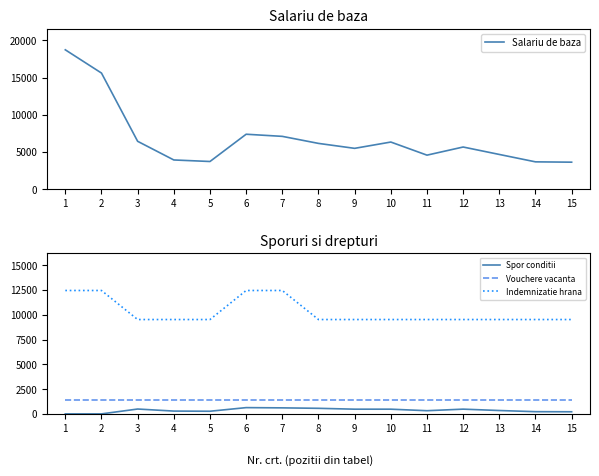

Read the Indemnizatie hrana value at 4.

9516